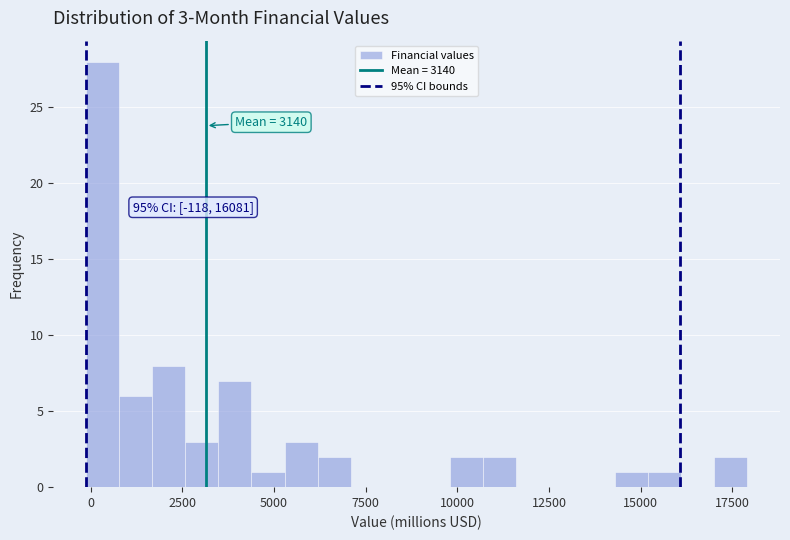

Read against the x-axis, roughly where is the centre of the tallest bar?

500